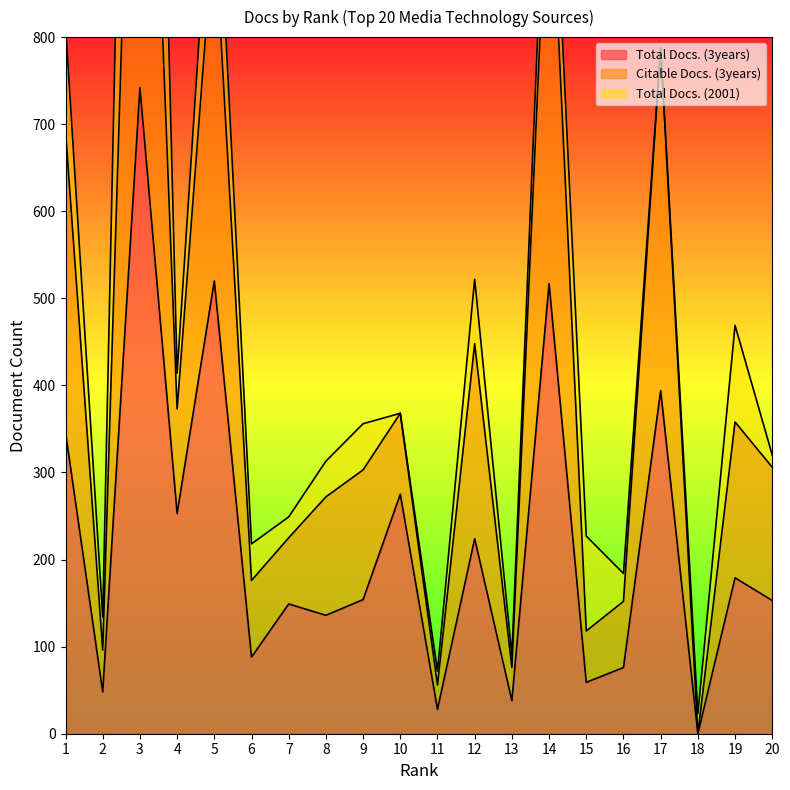

True or false: Citable Docs. (3years) and Total Docs. (3years) cross at least once.

False